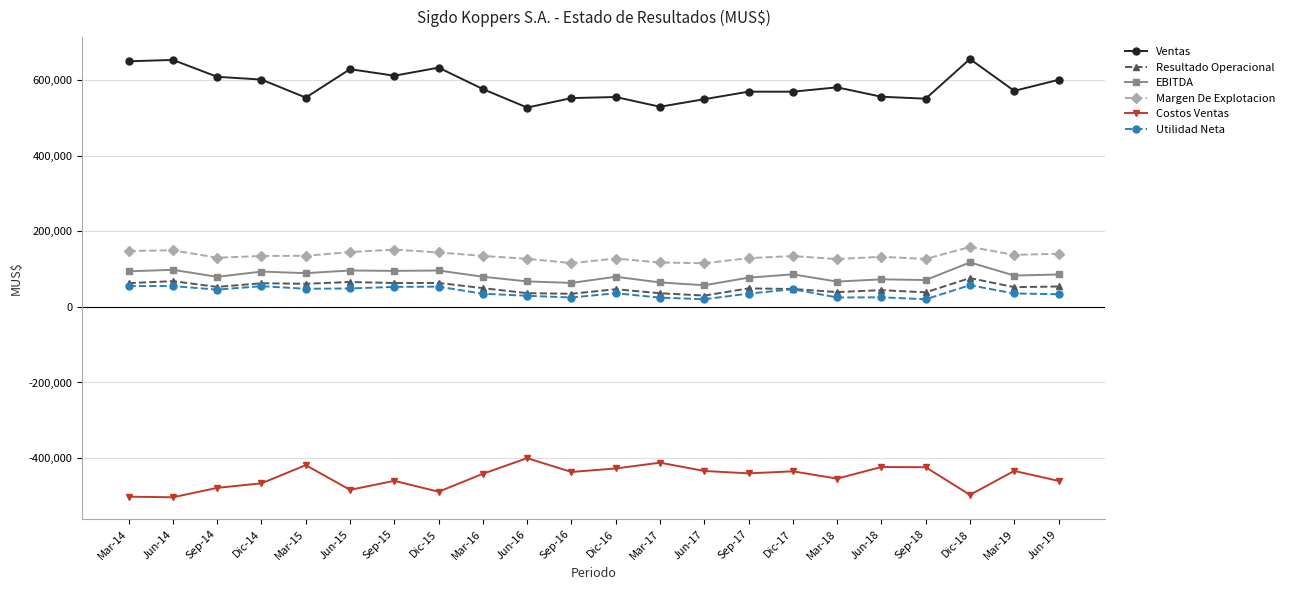

The value of Ventas at Mar-19 is 930493. True or false?

False